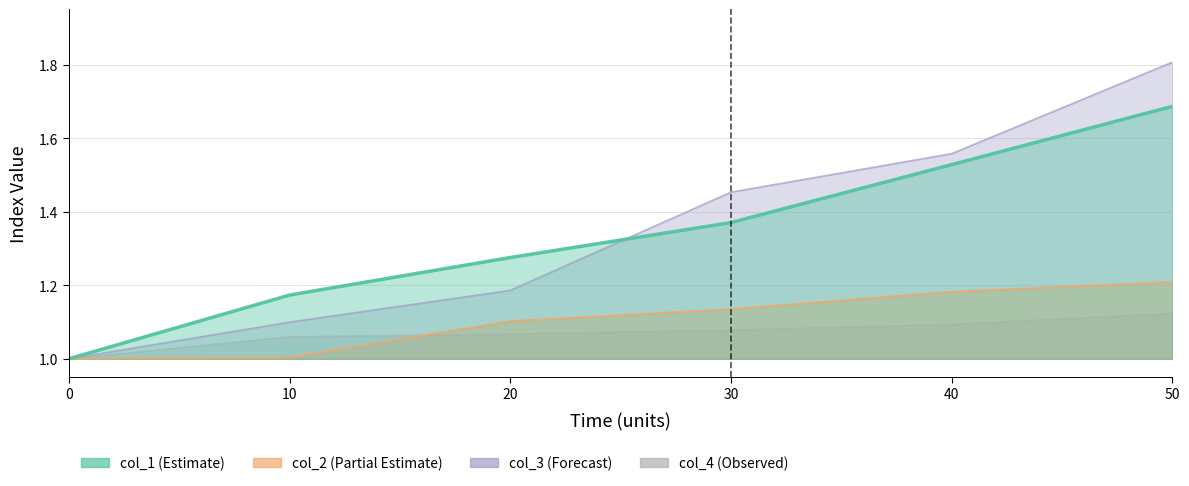

Which has a higher value, 30 or 20?

30